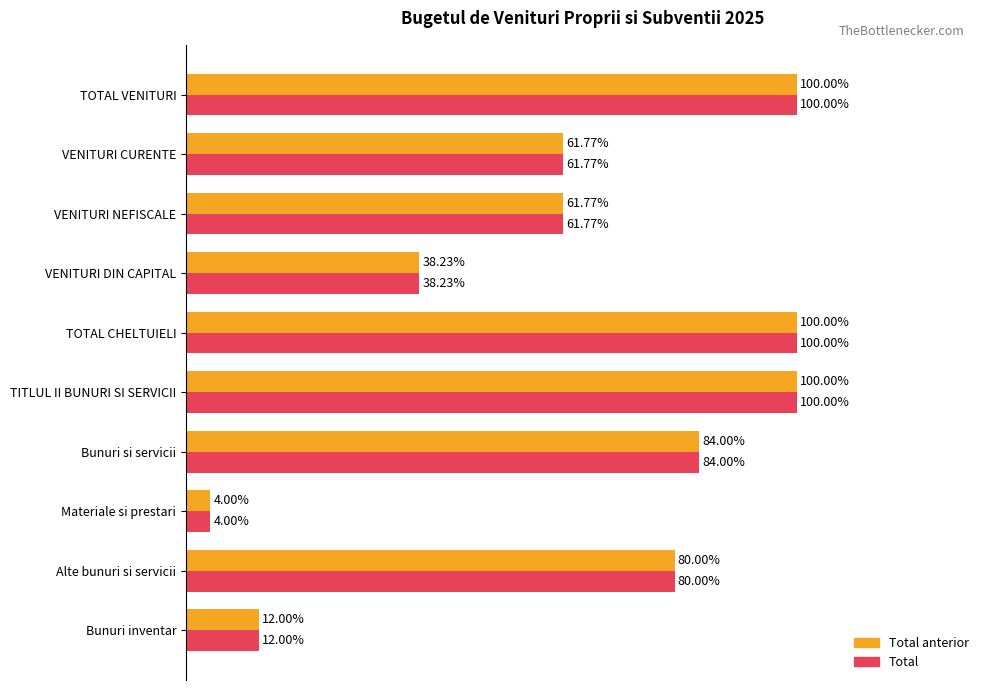

Is the value of Total anterior at TOTAL VENITURI greater than the value of Total at Bunuri si servicii?

Yes